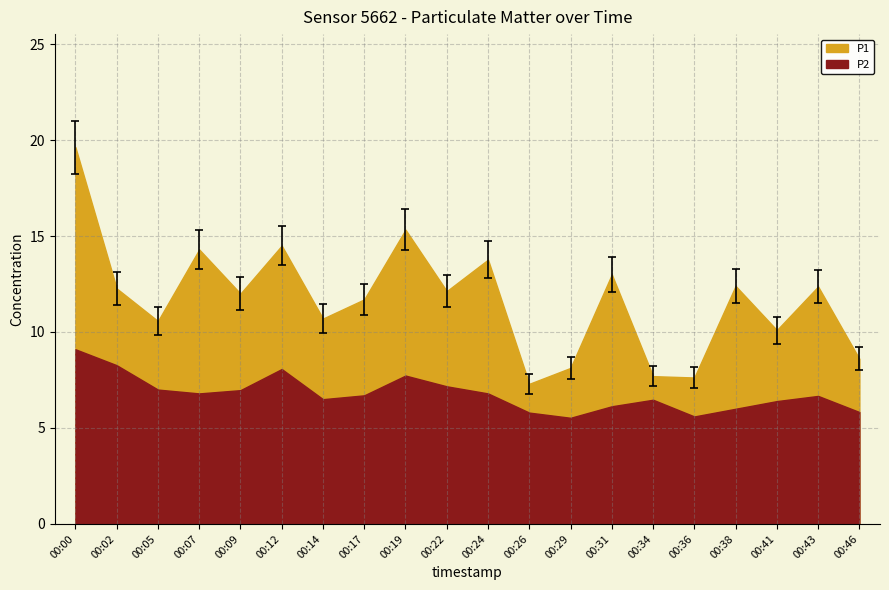

The chart shows a value of 11.5 at 00:38. True or false?

True